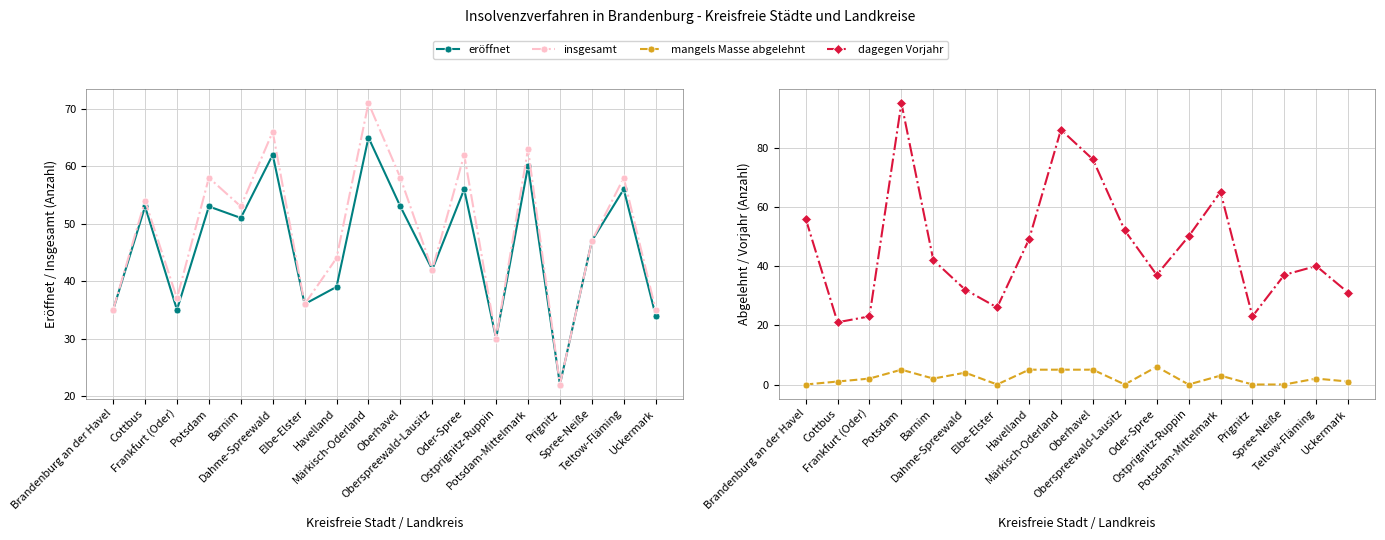

What is the sum of all eröffnet values?

829